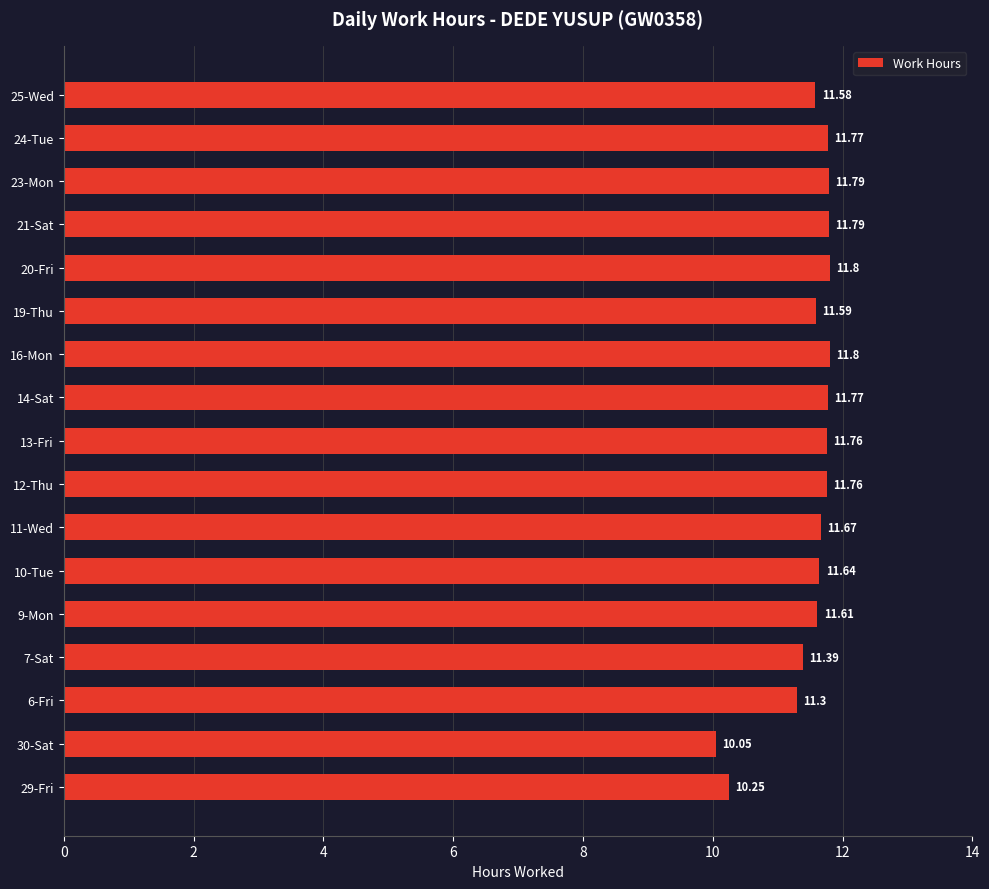

What is the ratio of the value at 23-Mon to the value at 7-Sat?

1.0